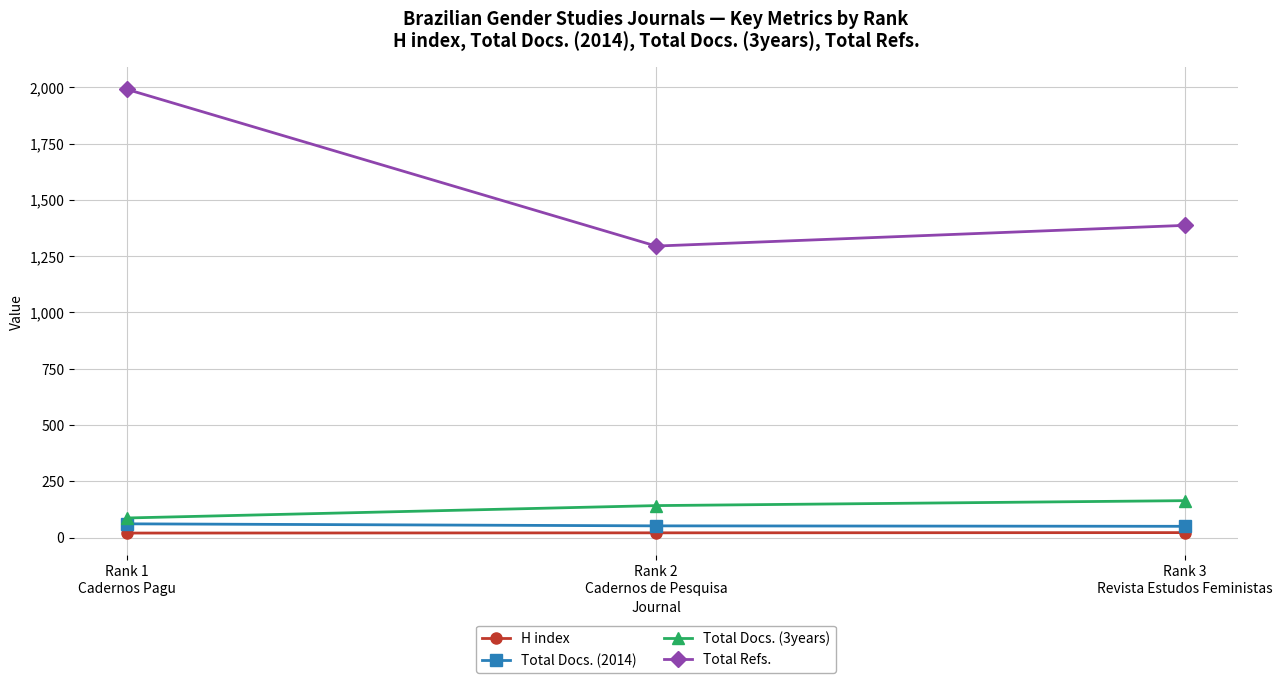

True or false: Total Docs. (2014) has a value of 52 at Rank 2
Cadernos de Pesquisa.

True